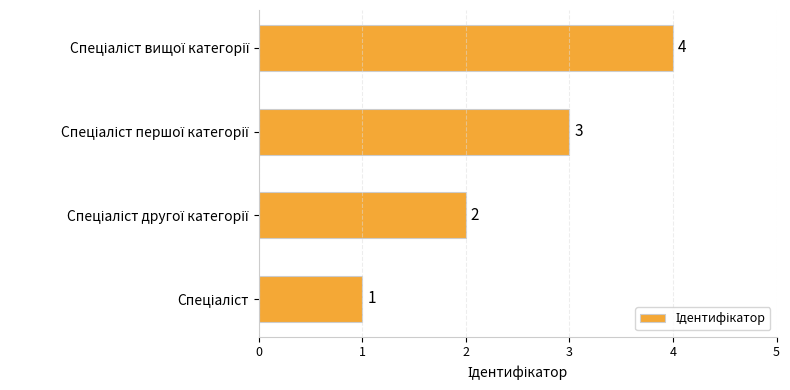

How many values are below 3?

2